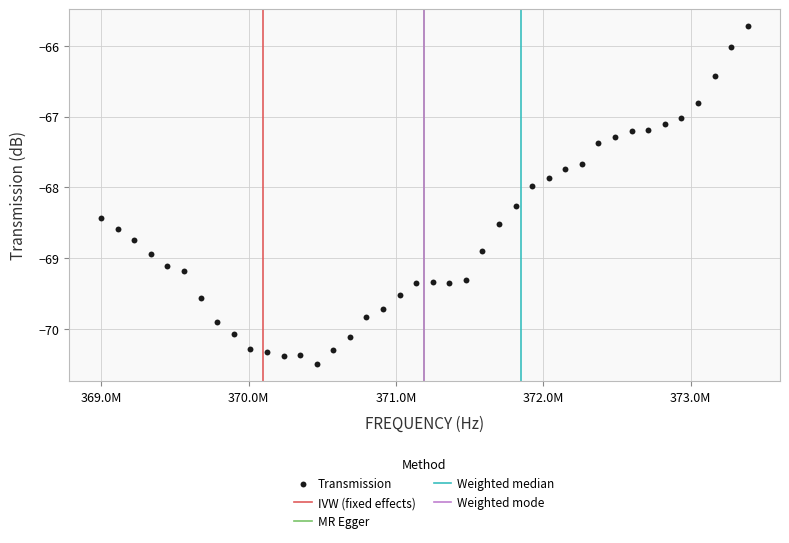

What is the range of Y values (max minus min)?

4.8